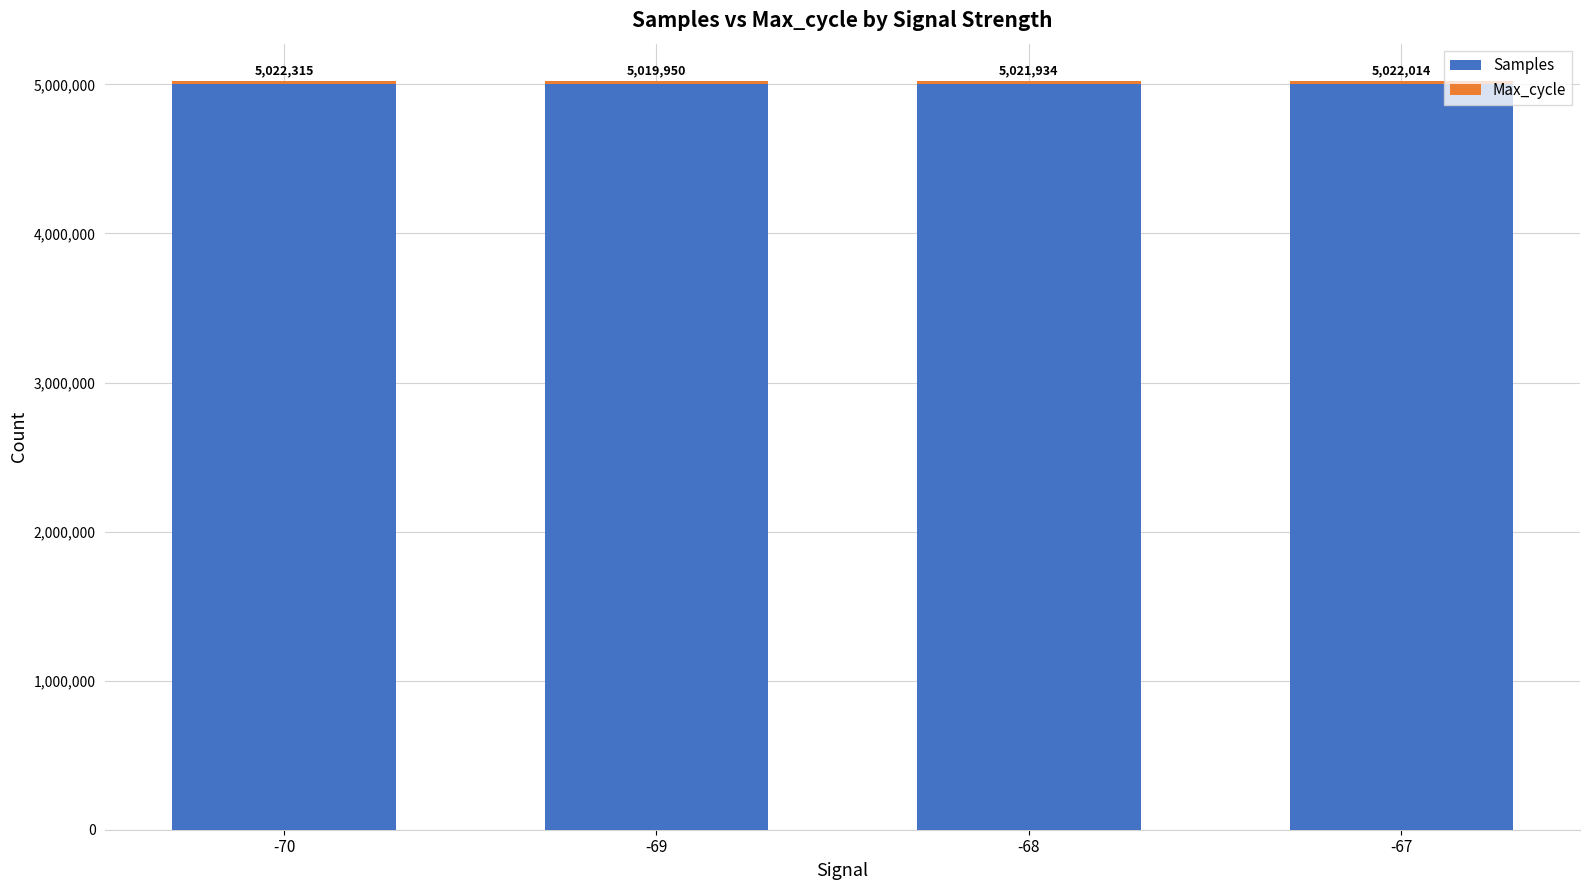

Are the bars horizontal?

No